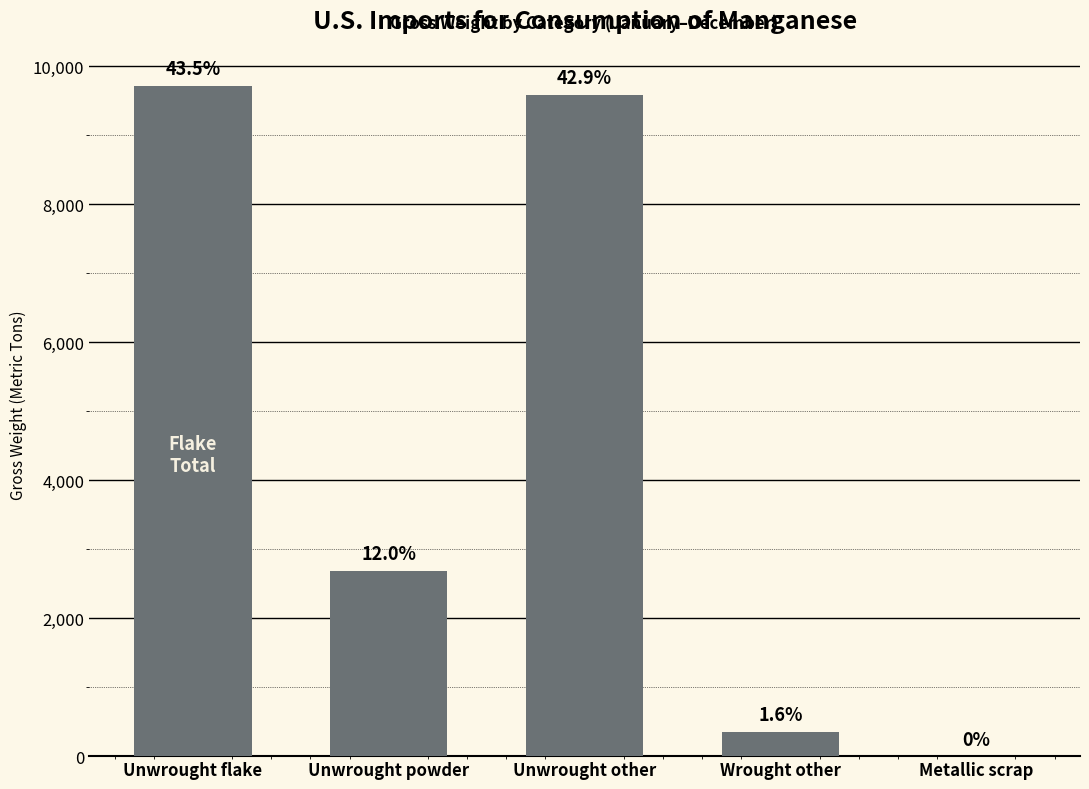

Which label corresponds to the smallest value in the chart?

Metallic scrap